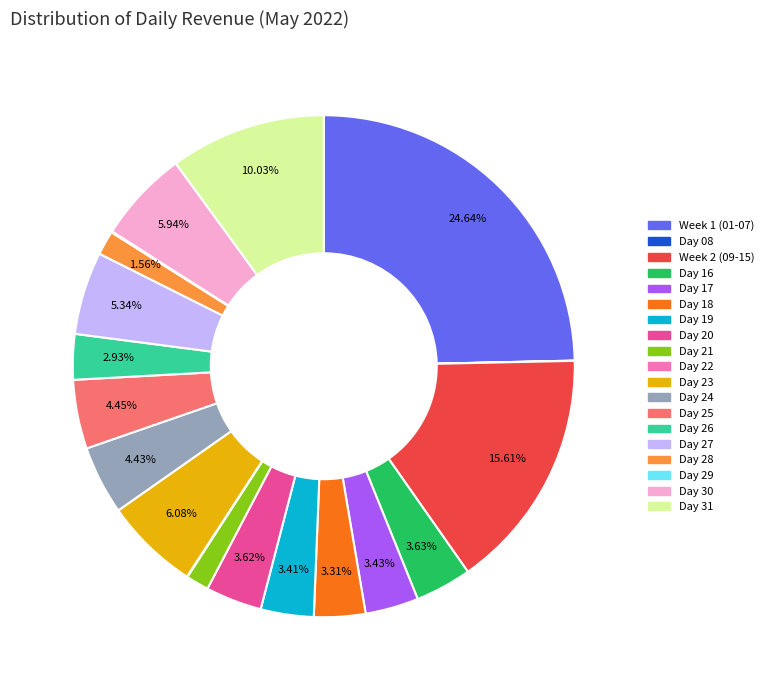

What is the largest slice in the pie chart?

Week 1 (01-07)